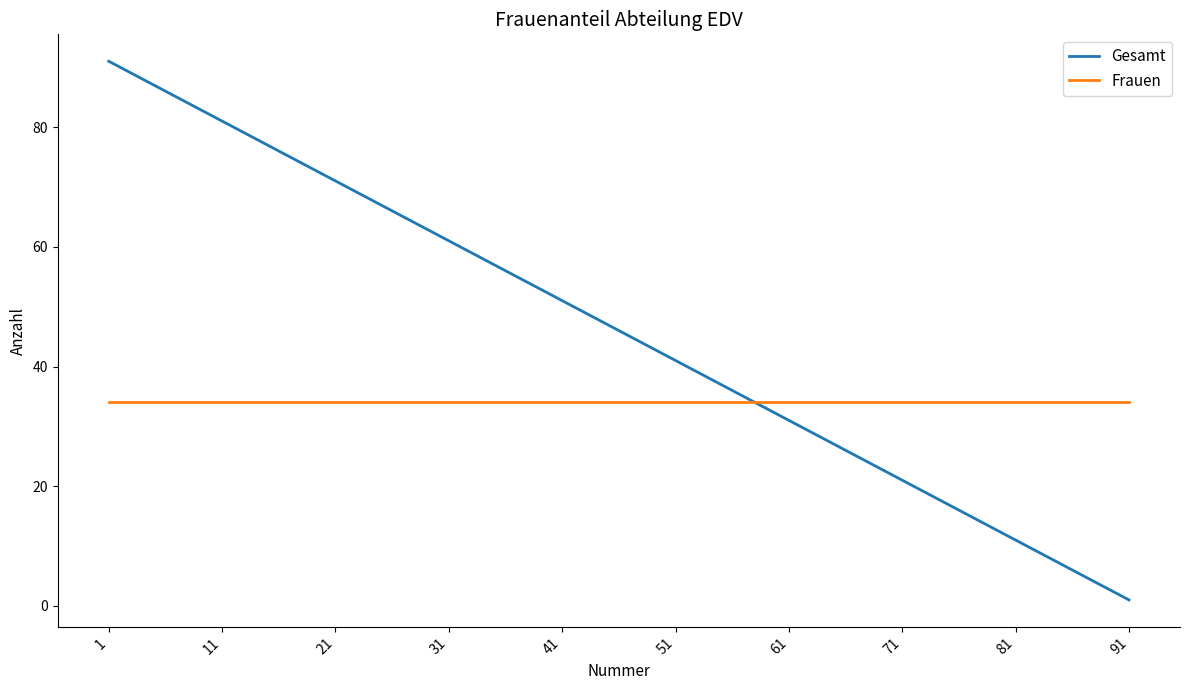

Is this an area chart (filled region under the line)?

No